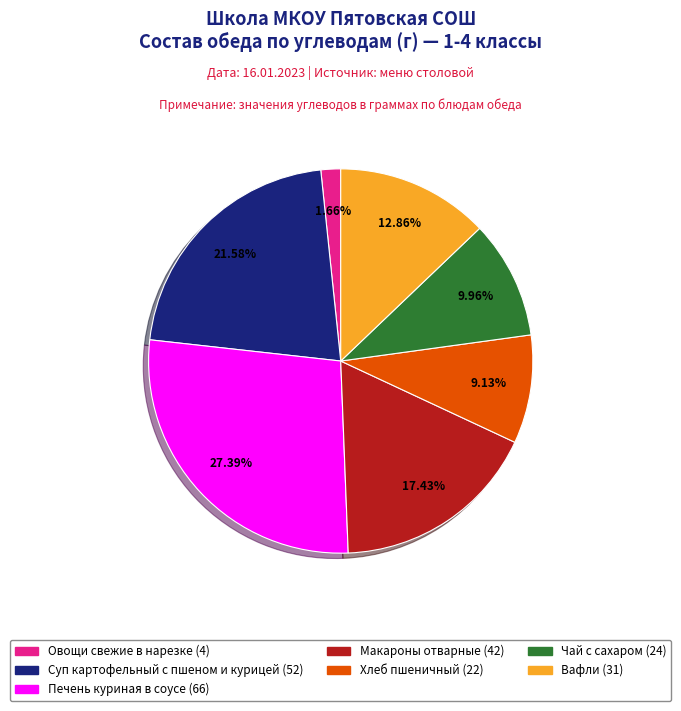

Which slice is the smallest?

Овощи свежие в нарезке